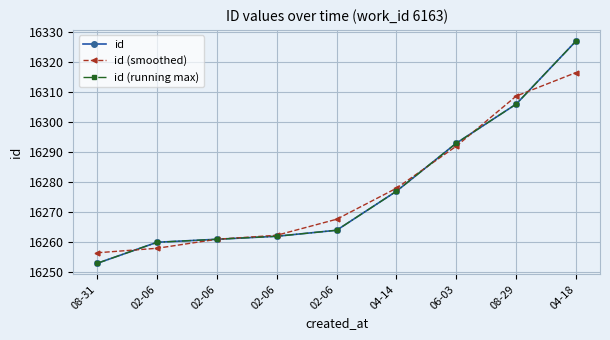

Does the chart have visible grid lines?

Yes